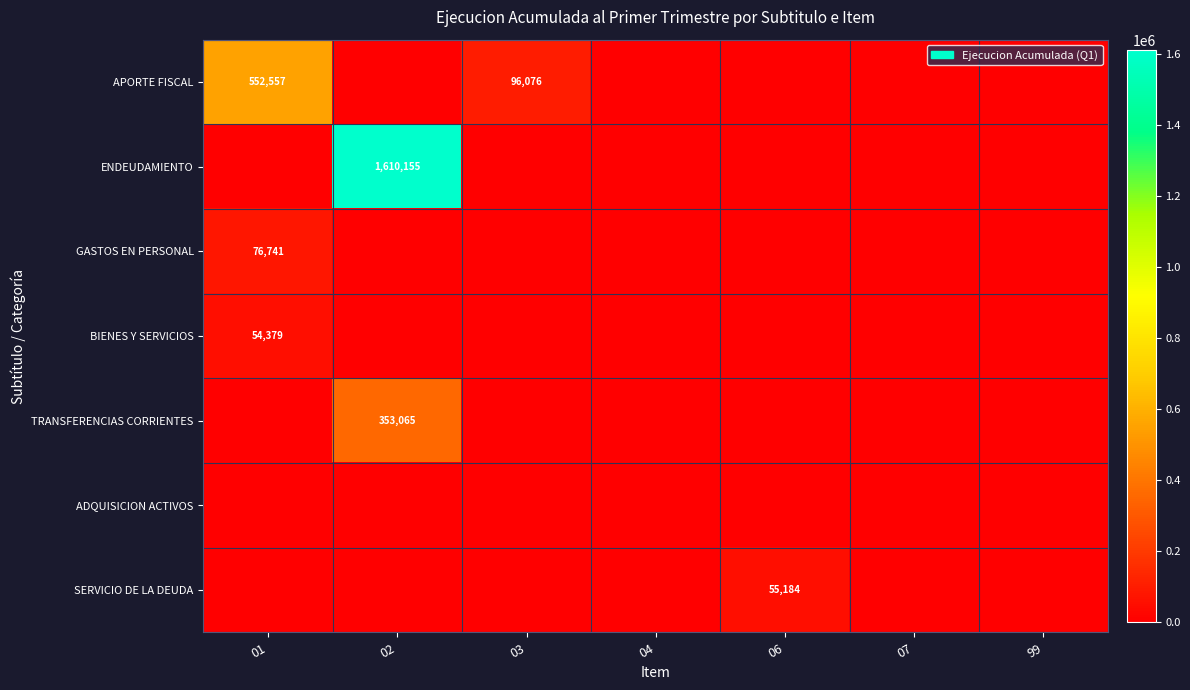

The APORTE FISCAL series shows 552557 at 01. True or false?

True